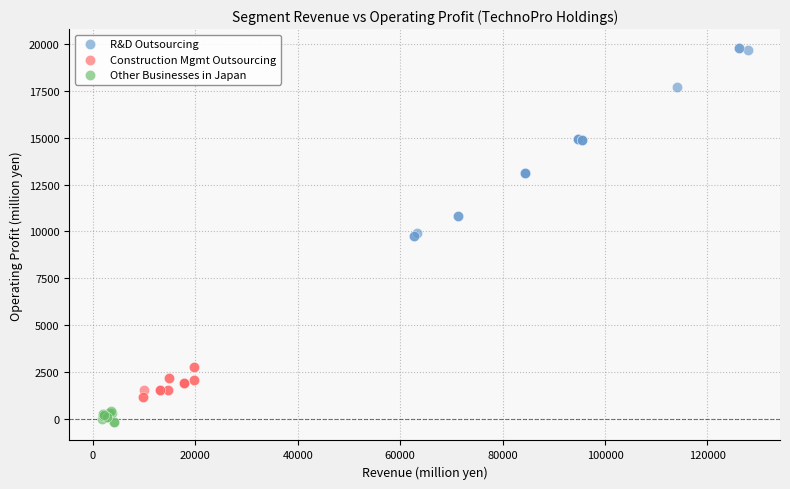

What are all the series names shown in the legend?

R&D Outsourcing, Construction Mgmt Outsourcing, Other Businesses in Japan